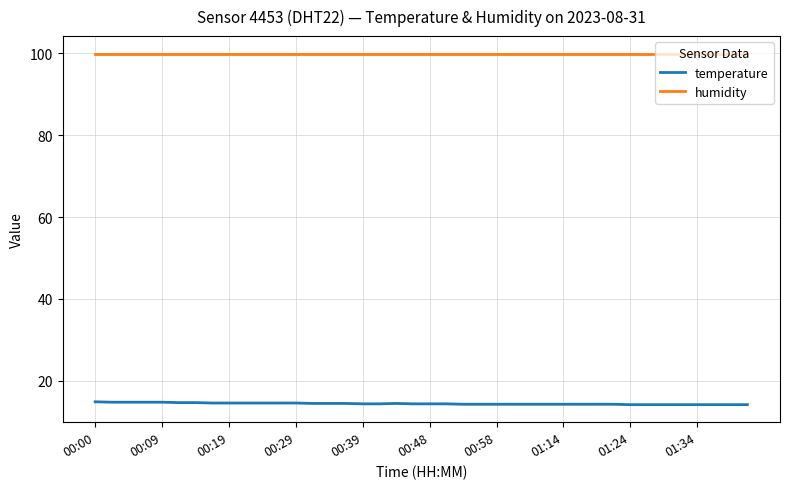

Which series has the largest total across all categories?

humidity